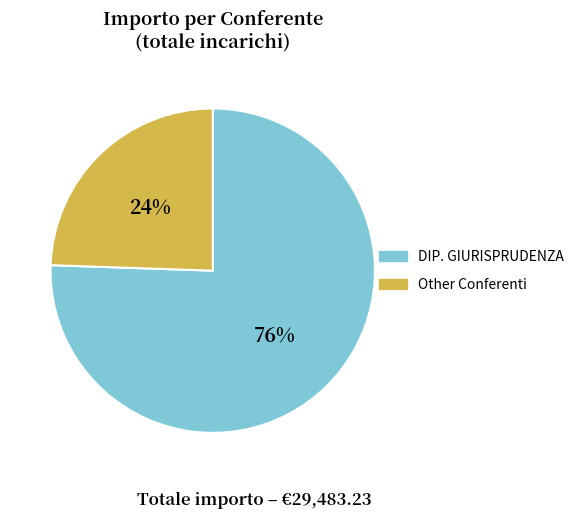

Is there any slice that represents more than half of the pie?

Yes